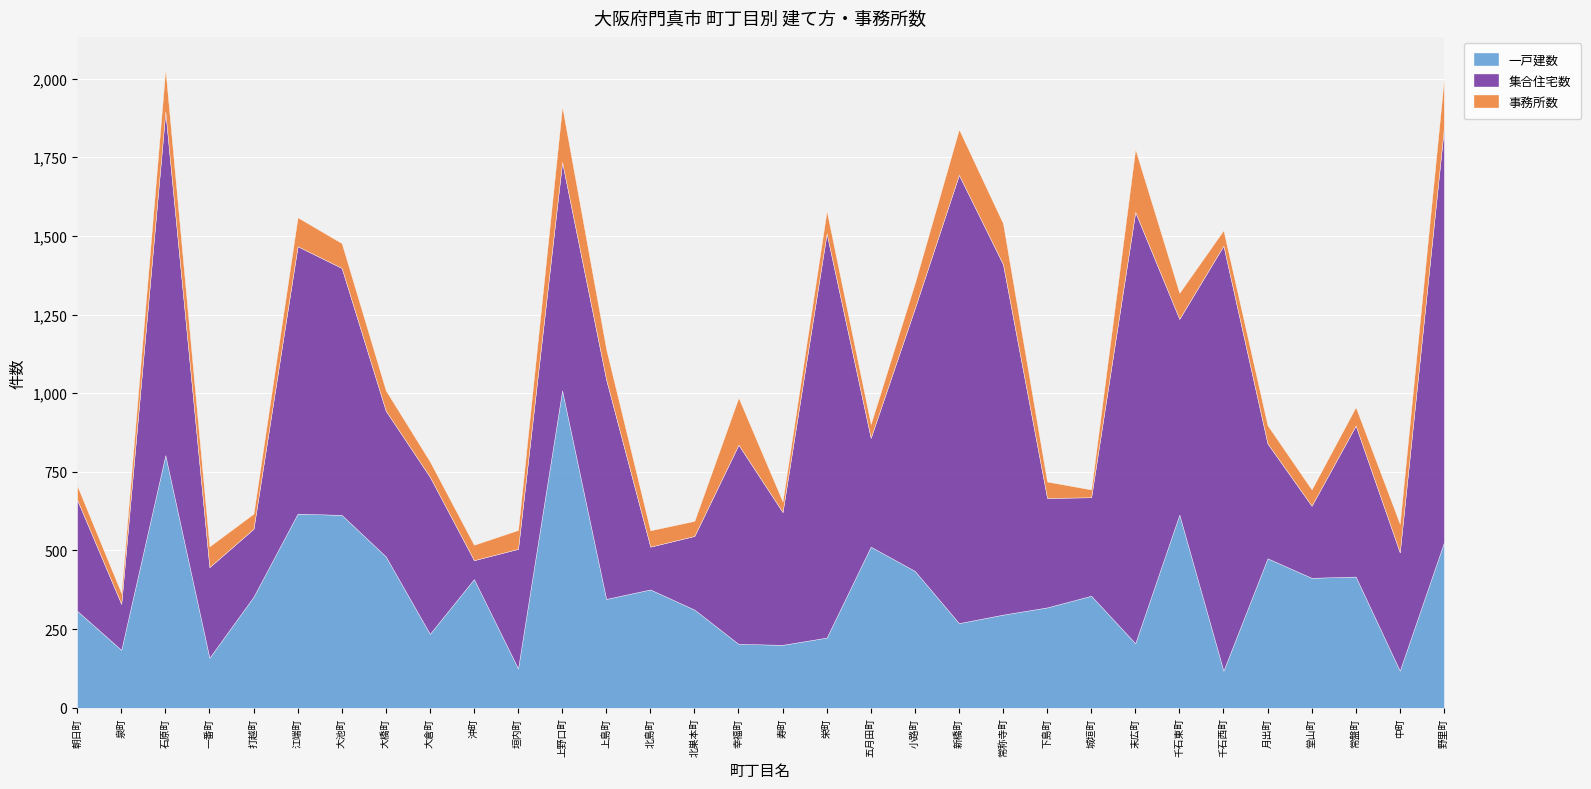

What is the average value of the 一戸建数 series?

376